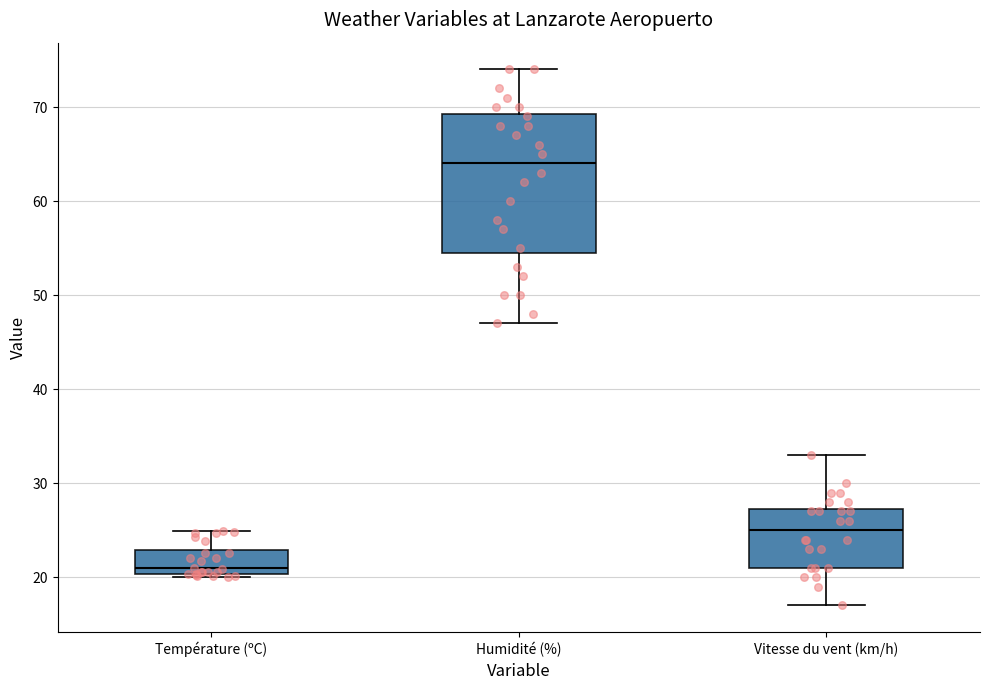

Which box's median line is the highest?

Humidité (%)